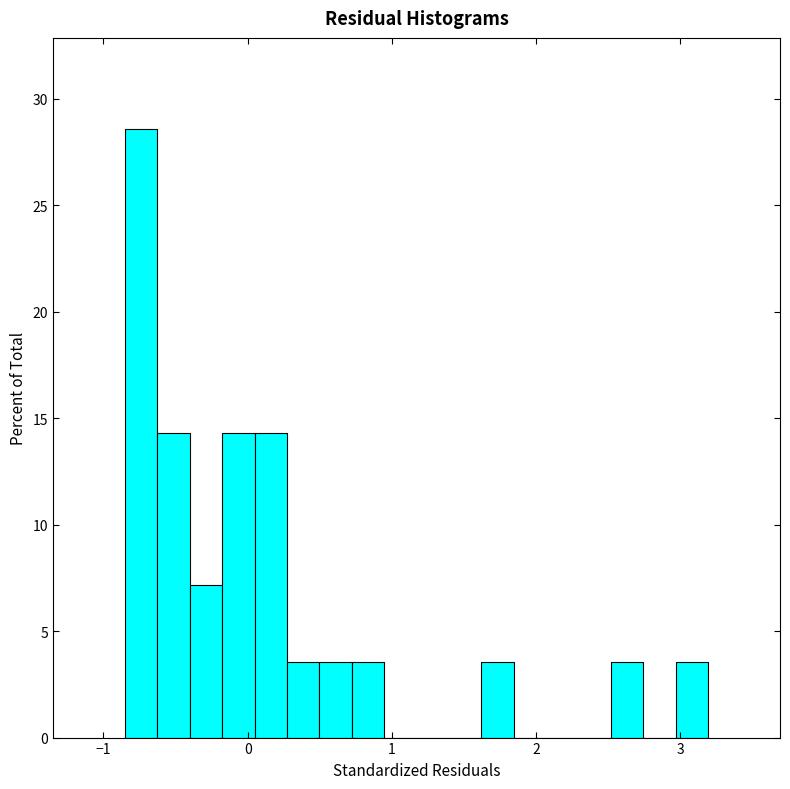

Around what value on the x-axis is the tallest bar? Give the approximate position of its centre, as read against the axis.

-0.7